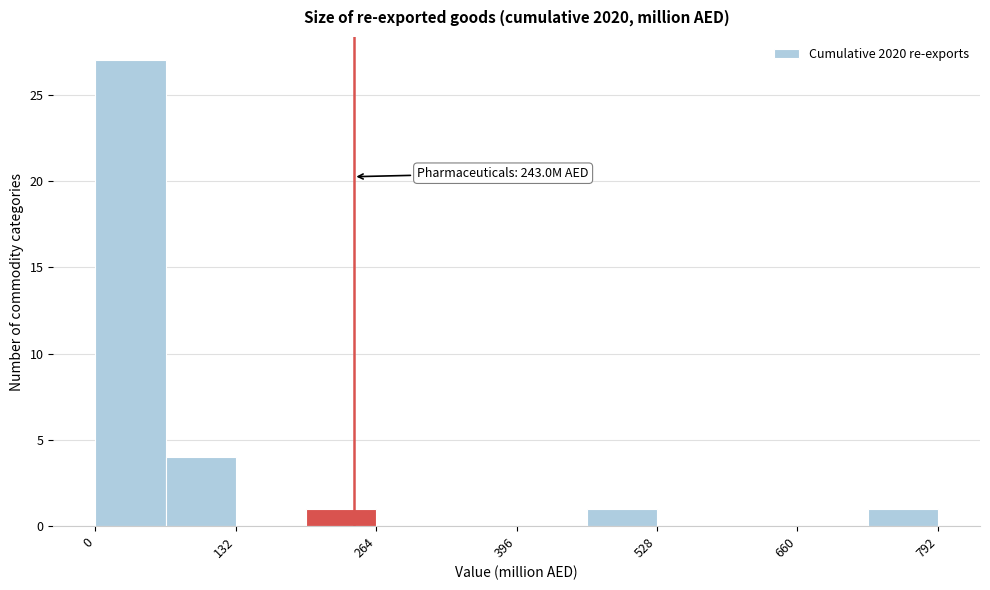

Around what value on the x-axis is the tallest bar? Give the approximate position of its centre, as read against the axis.

40